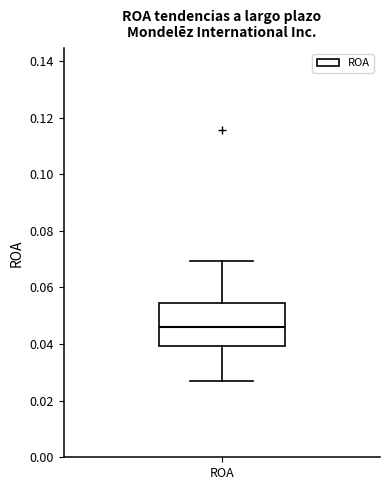

Where does the lower whisker of the box for ROA end on the y-axis? The values are not printed on the chart, so give them approximately, as read against the axis.

0.028